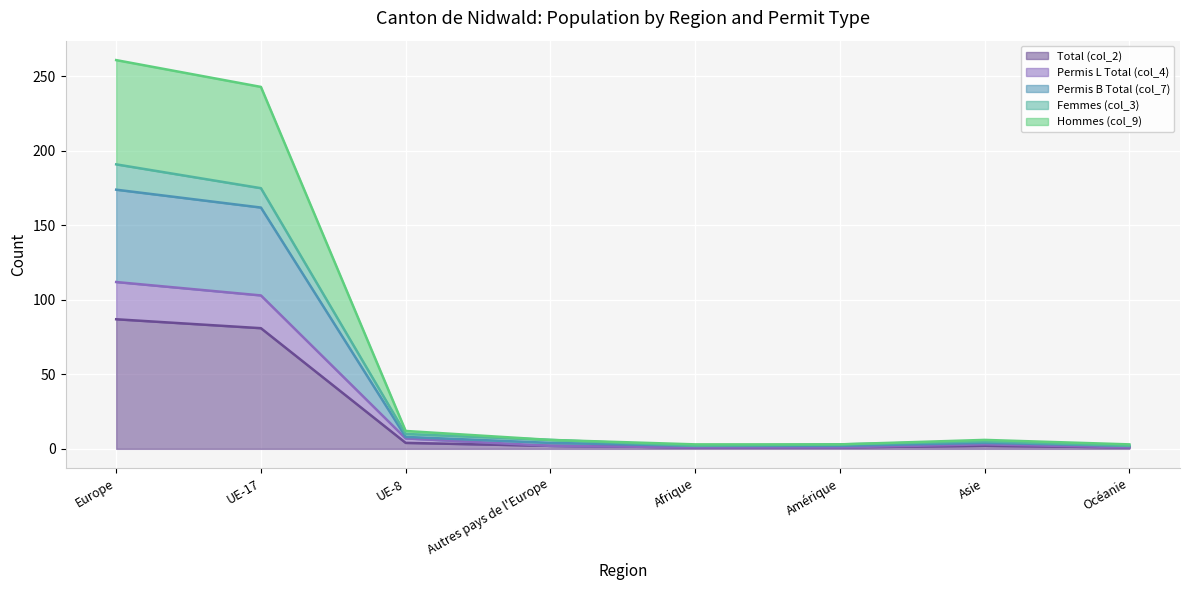

True or false: Hommes (col_9) and Permis B Total (col_7) cross at least once.

False